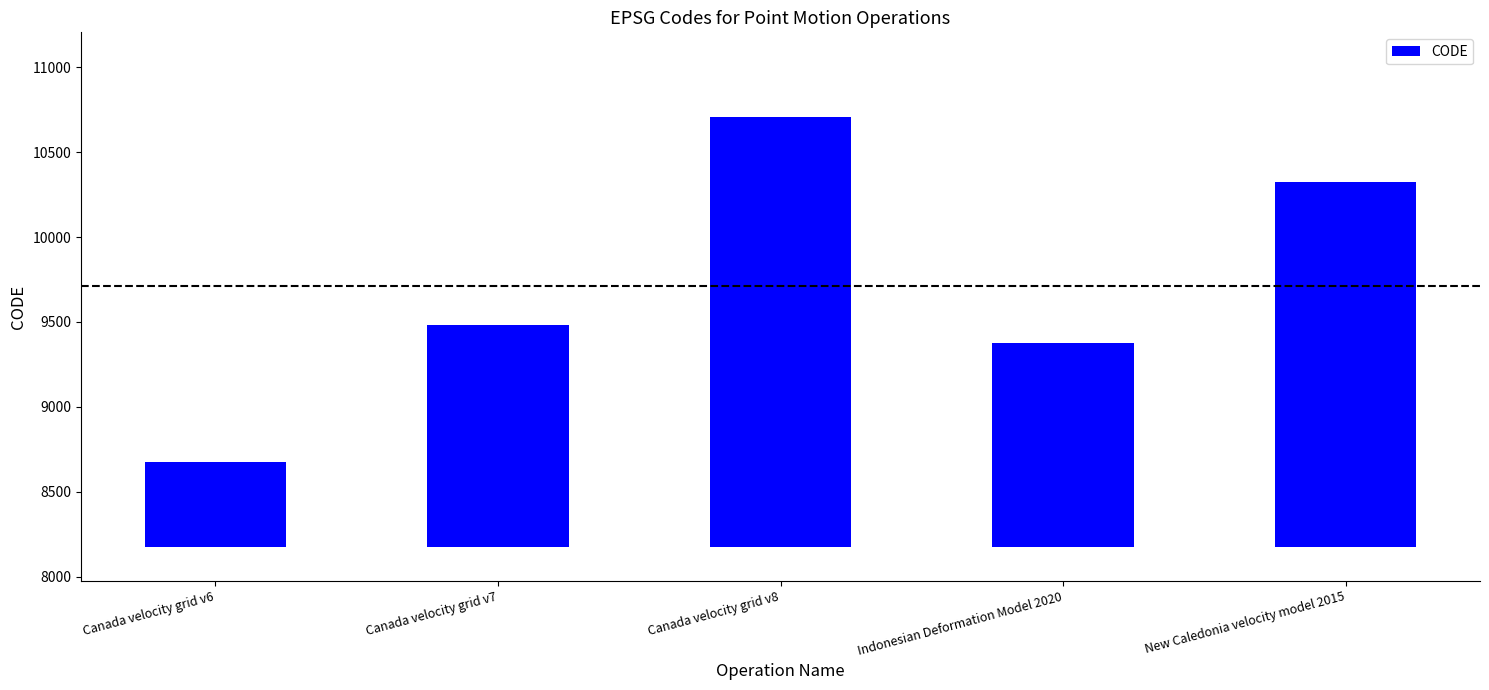

The value at New Caledonia velocity model 2015 is 971. True or false?

False